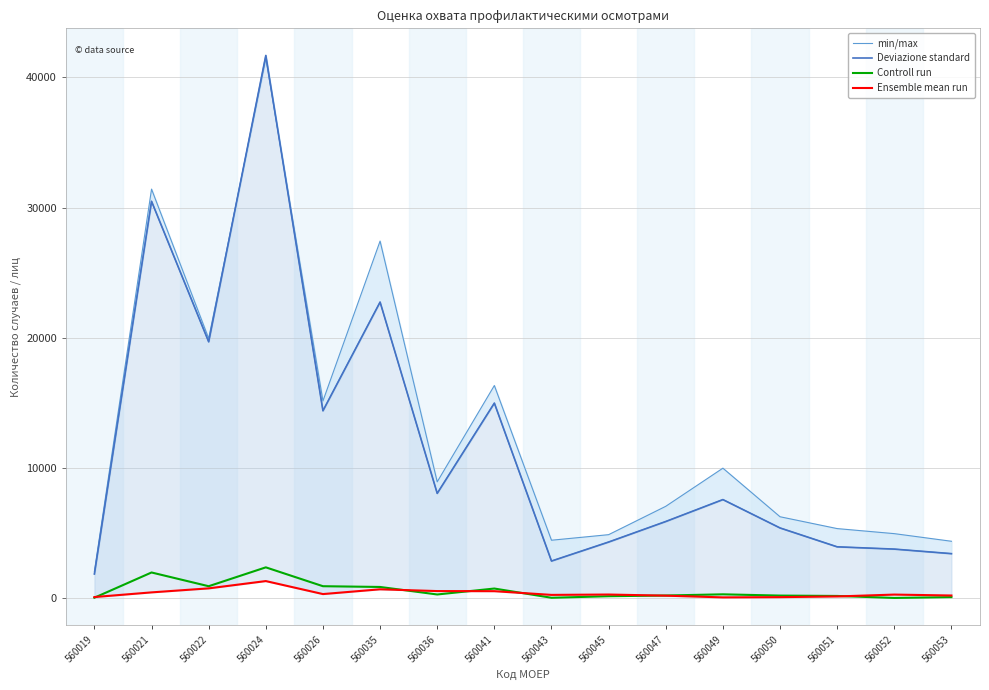

Which category has the lowest value in the Controll run series?

560052